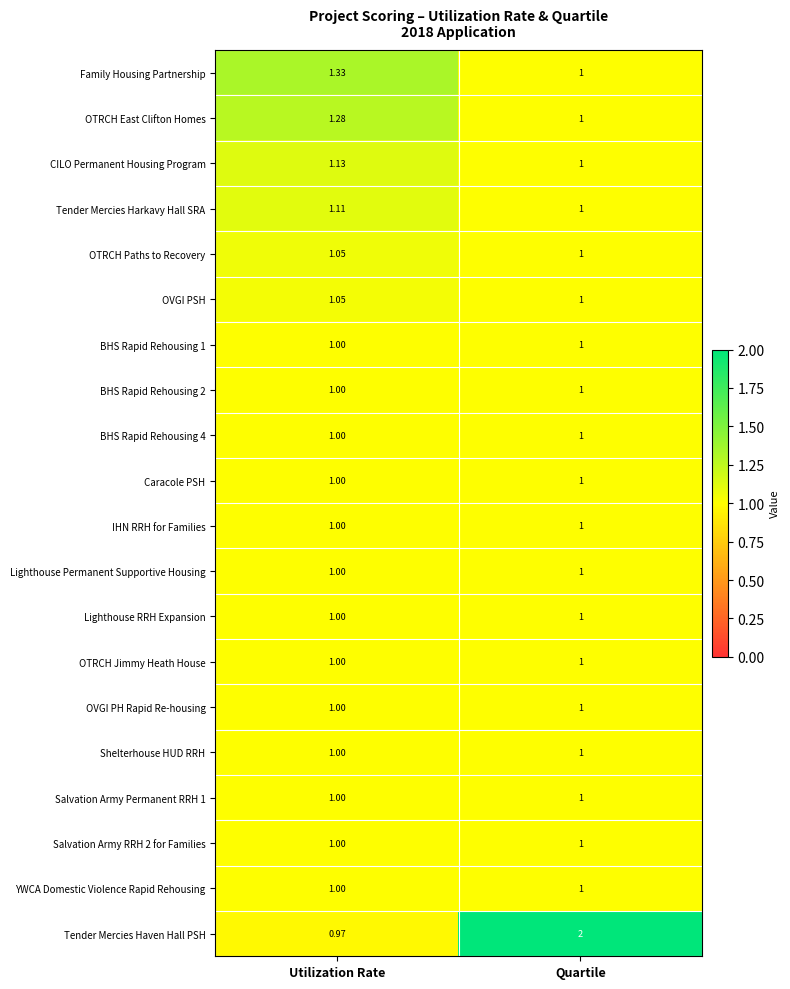

At which label does OVGI PSH reach its minimum?

Quartile